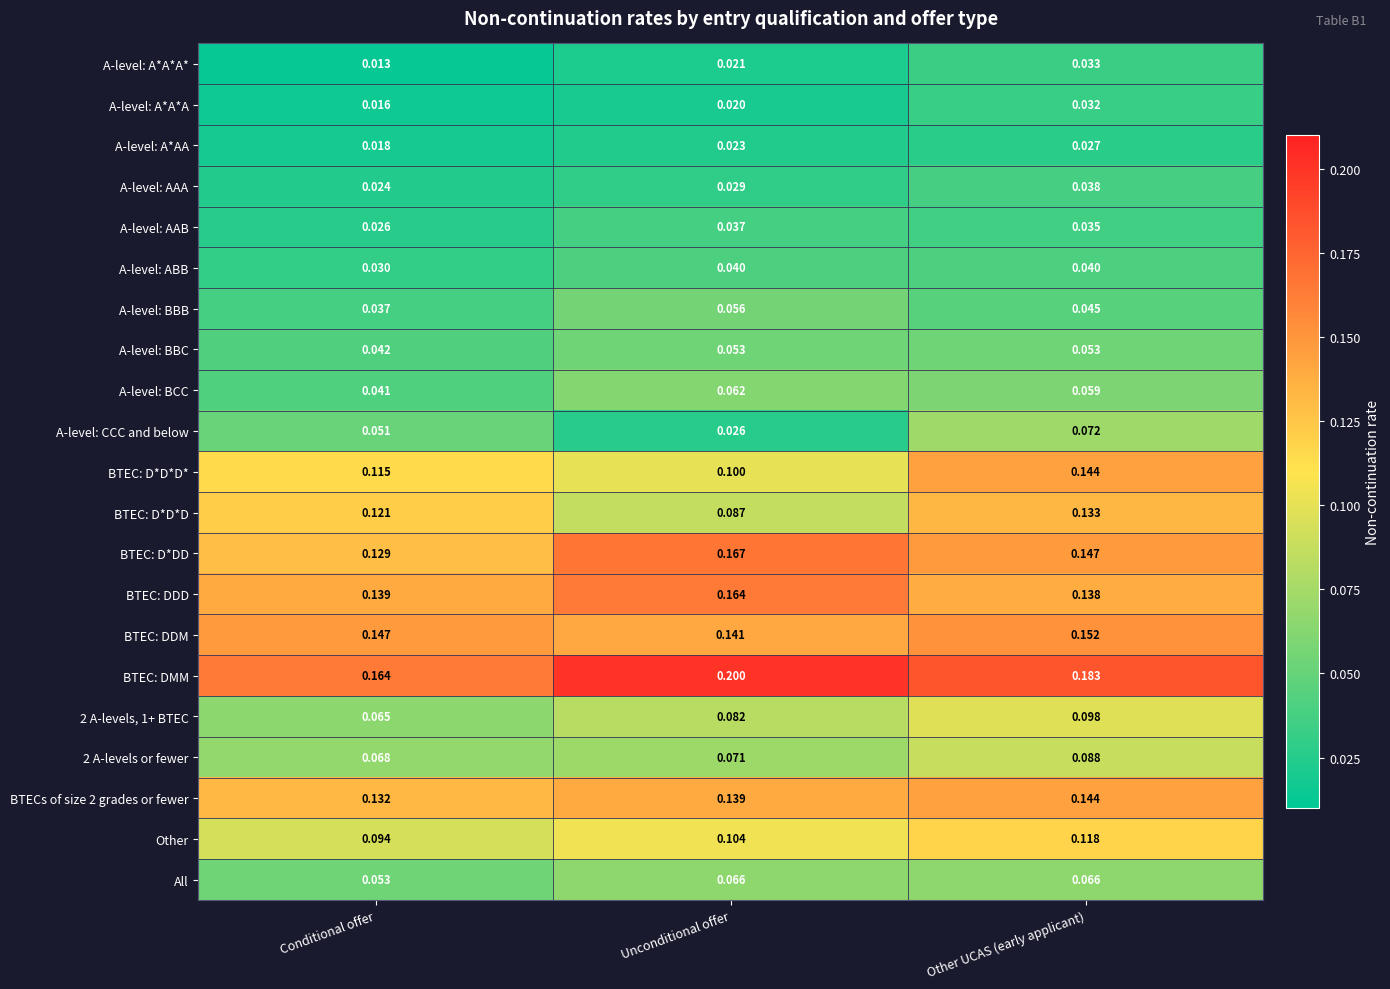

At which category is the sum across all series the highest?

Other UCAS (early applicant)